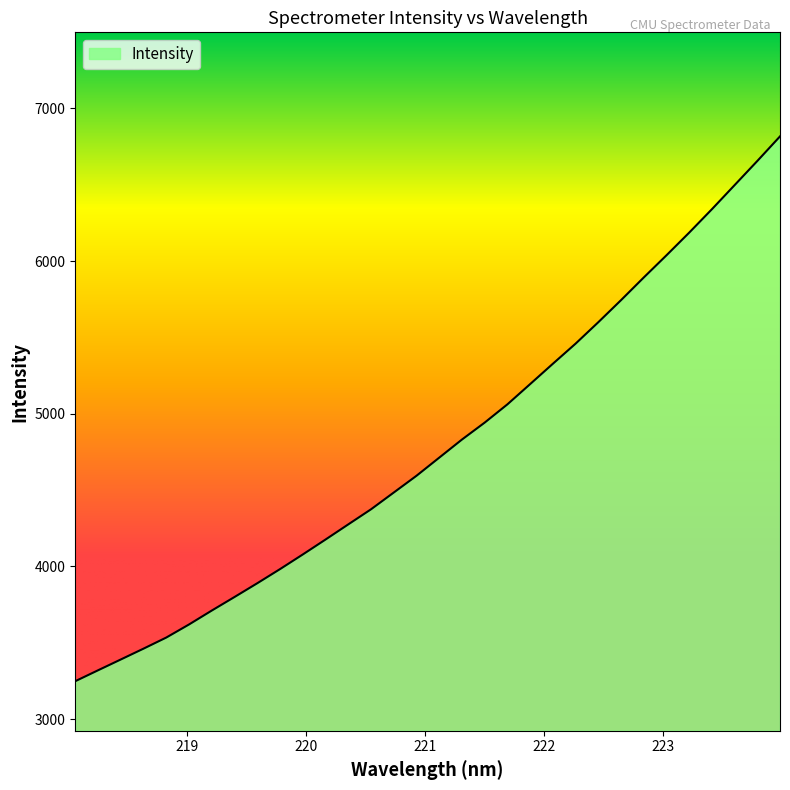

What is the minimum value shown in the chart?

3247.8